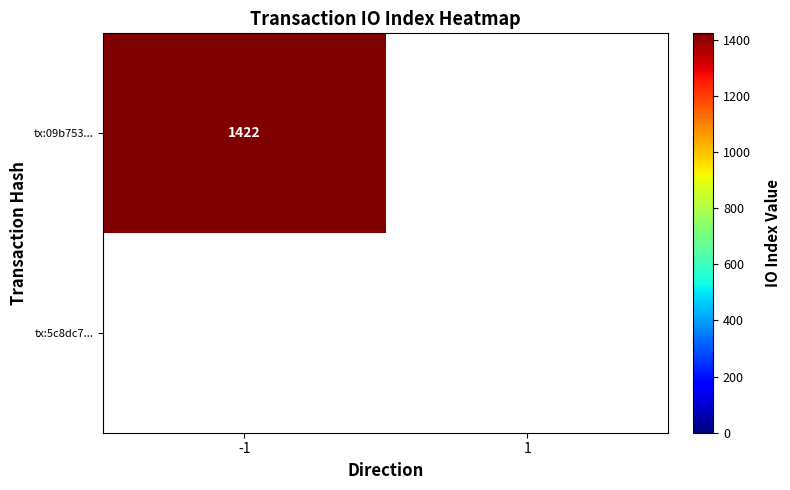

Rank the series by their maximum value, from highest to lowest.

09b7536fc484d2cd16c00348890973234e385a2, 5c8dc74c8646d5ed3cc35c857247792b18d530c